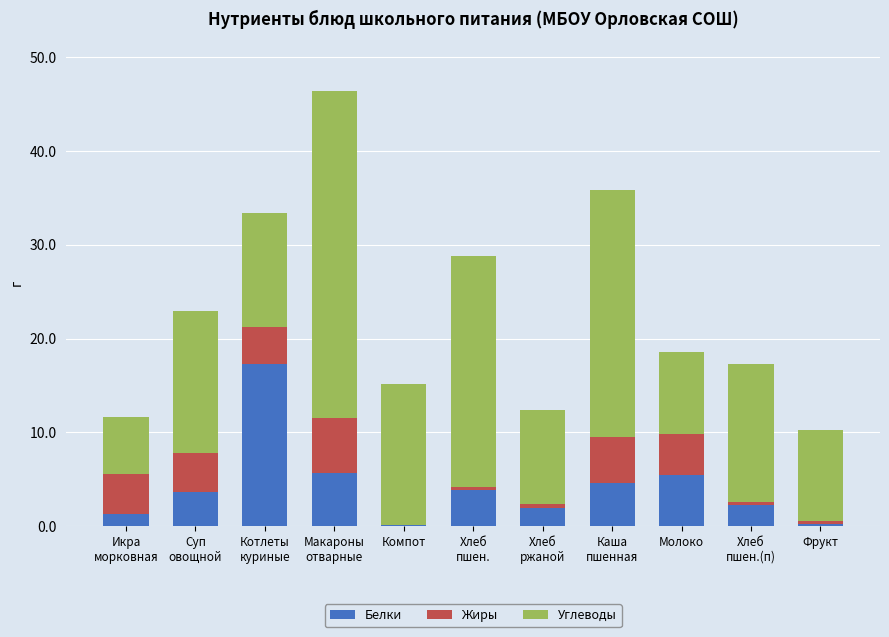

What is the maximum value for Белки?

17.3